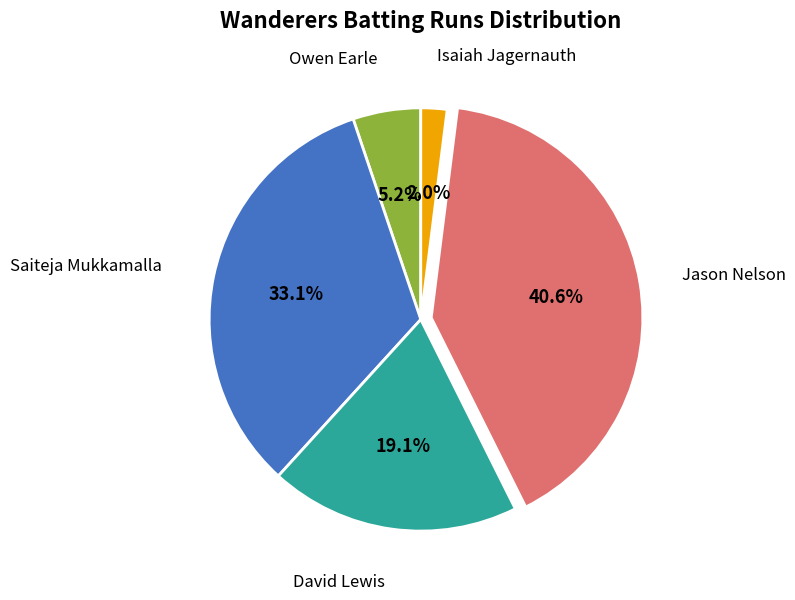

Is there a majority slice in this chart?

No